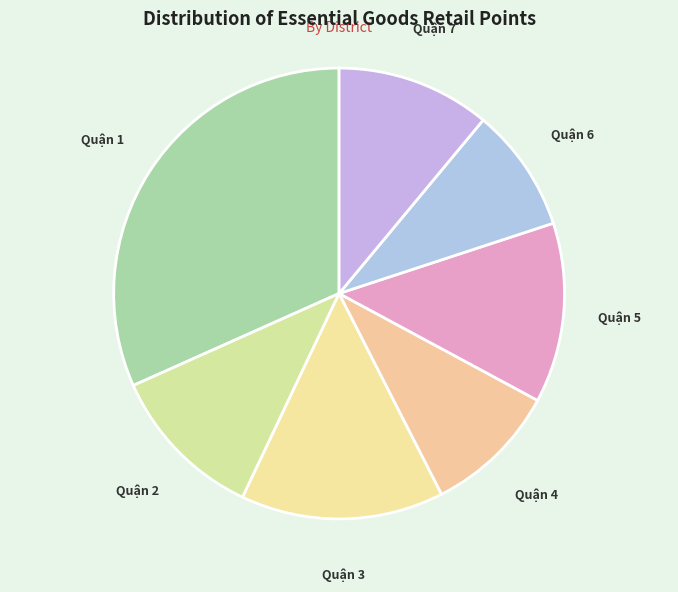

Approximately how many times larger is the value at Quận 4 compared to Quận 7?

0.9